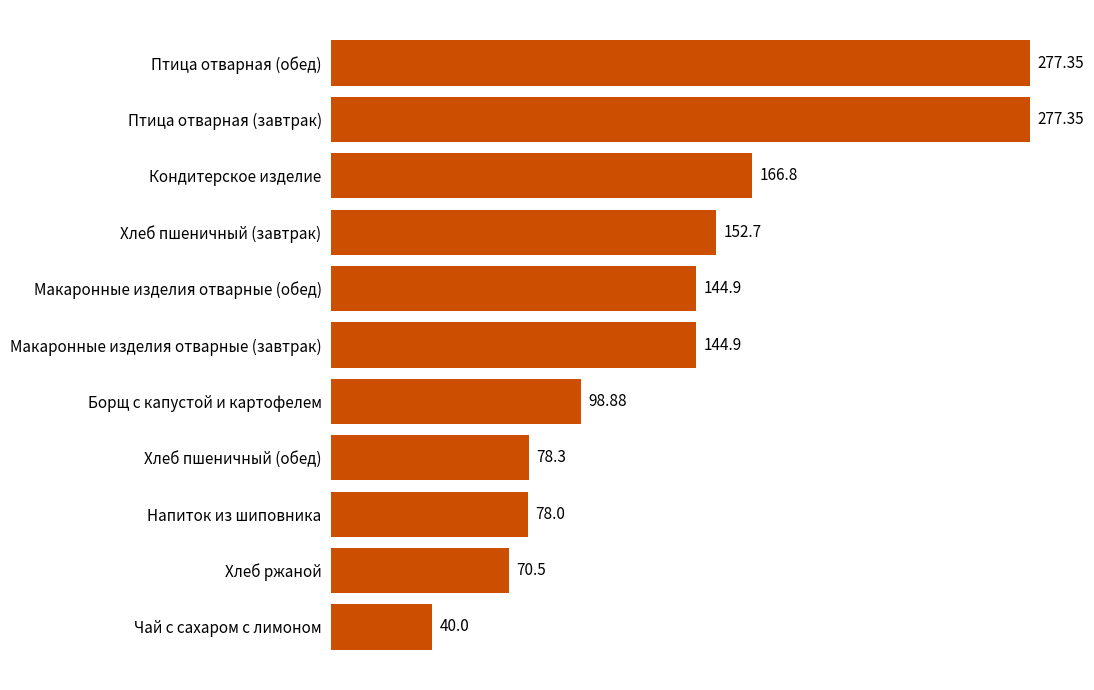

What is the change in value from Кондитерское изделие to Борщ с капустой и картофелем?

-67.9